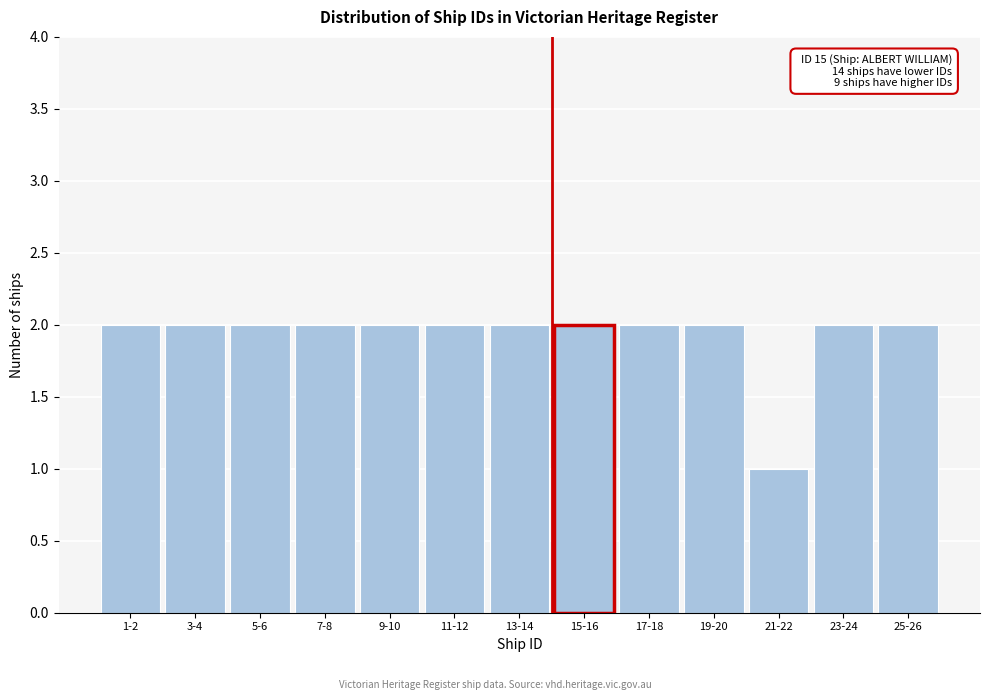

Reading right to left, transcribe all the data shown in this chart.

25-26=2	23-24=2	21-22=1	19-20=2	17-18=2	15-16=2	13-14=2	11-12=2	9-10=2	7-8=2	5-6=2	3-4=2	1-2=2